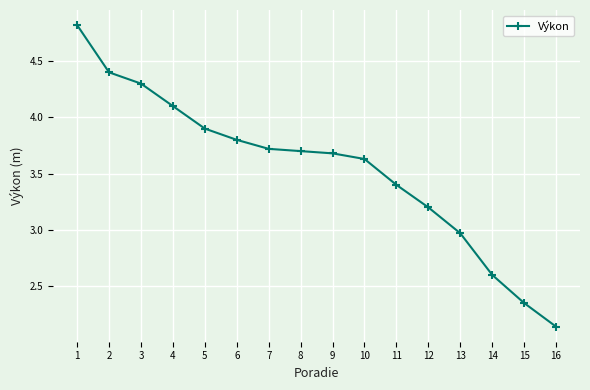

What is the difference between the values at 9 and 11?

0.3